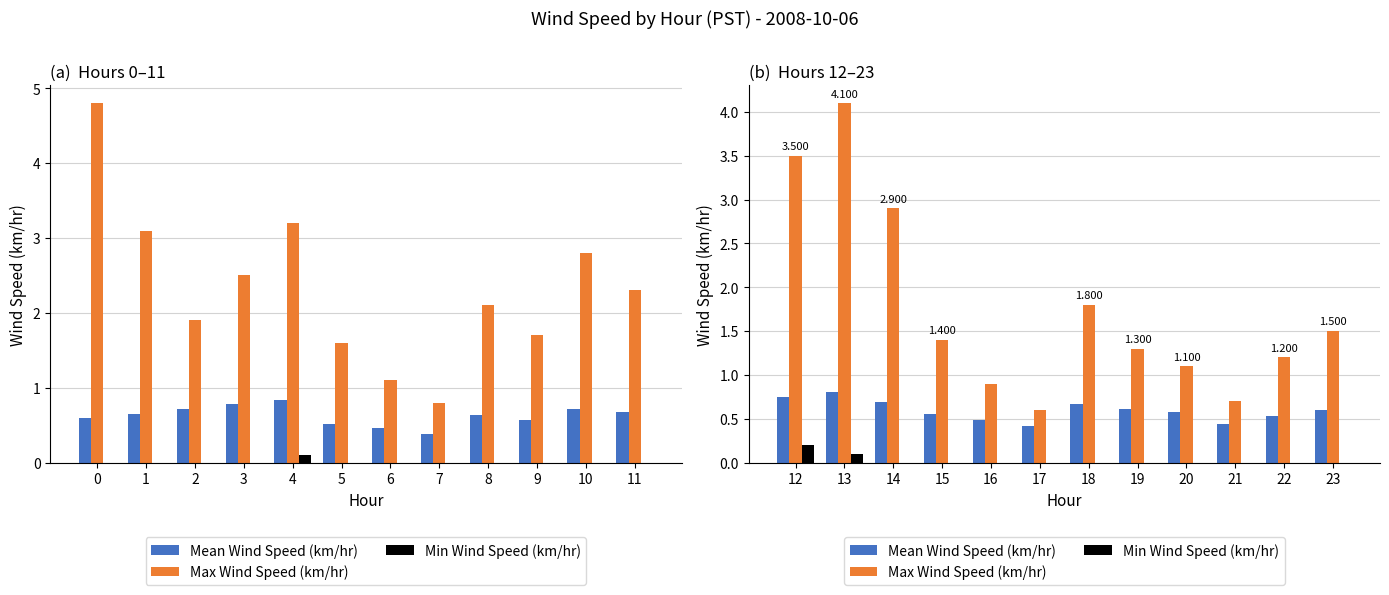

Does the chart contain stacked bars?

No